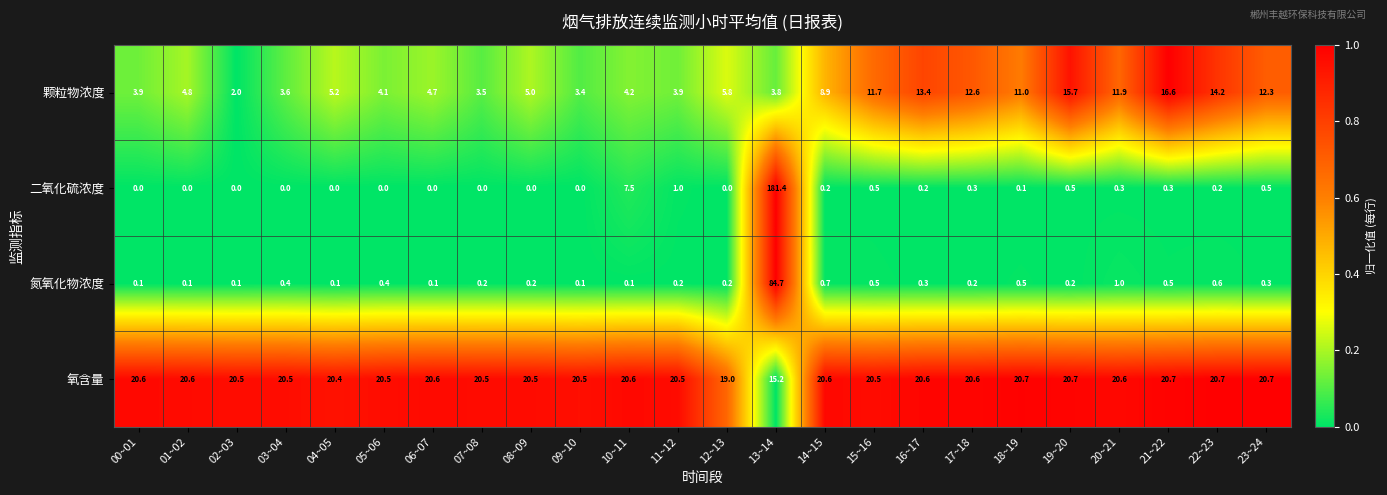

What is the difference between the highest and lowest values at 10~11?

20.5